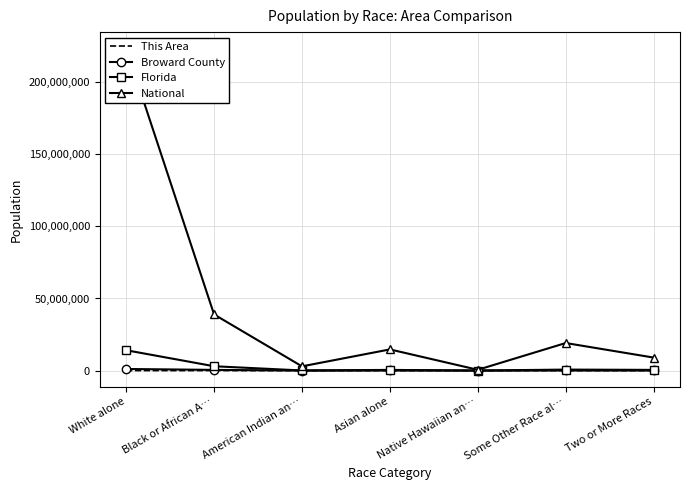

What is the maximum value for Florida?

14109162